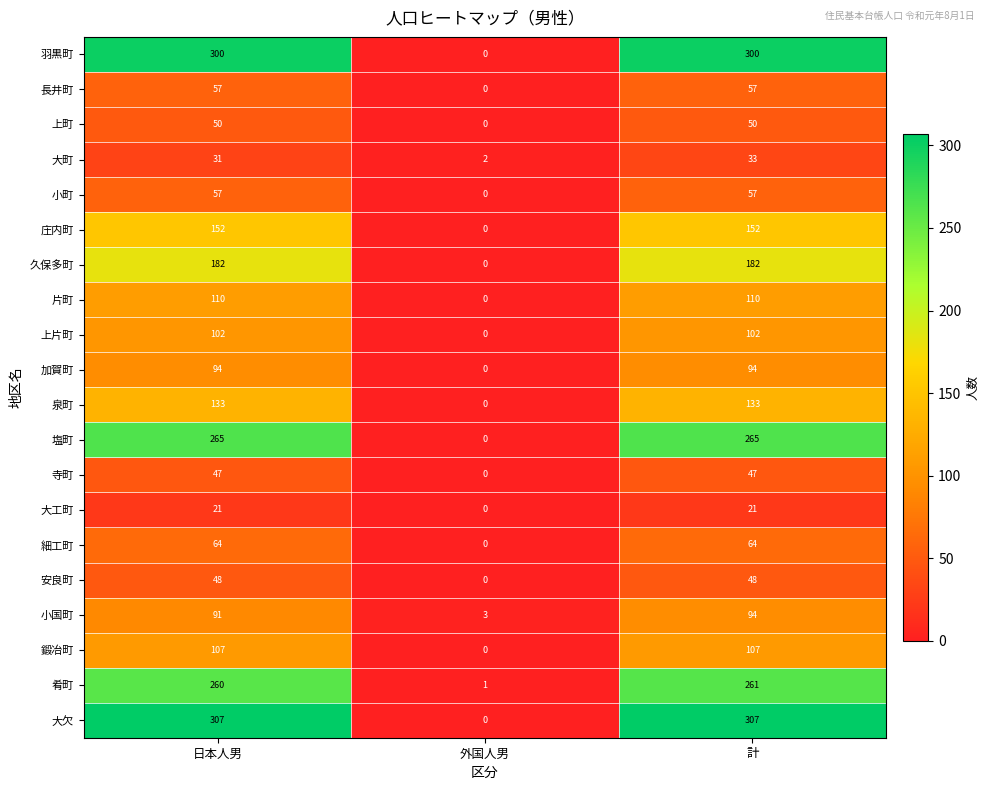

At how many categories does at least one series exceed 79?

2